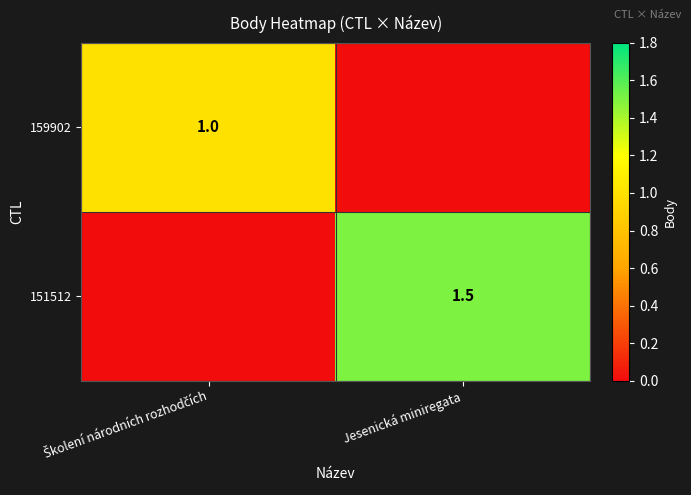

The 151512 series shows 1.5 at Jesenická miniregata. True or false?

True